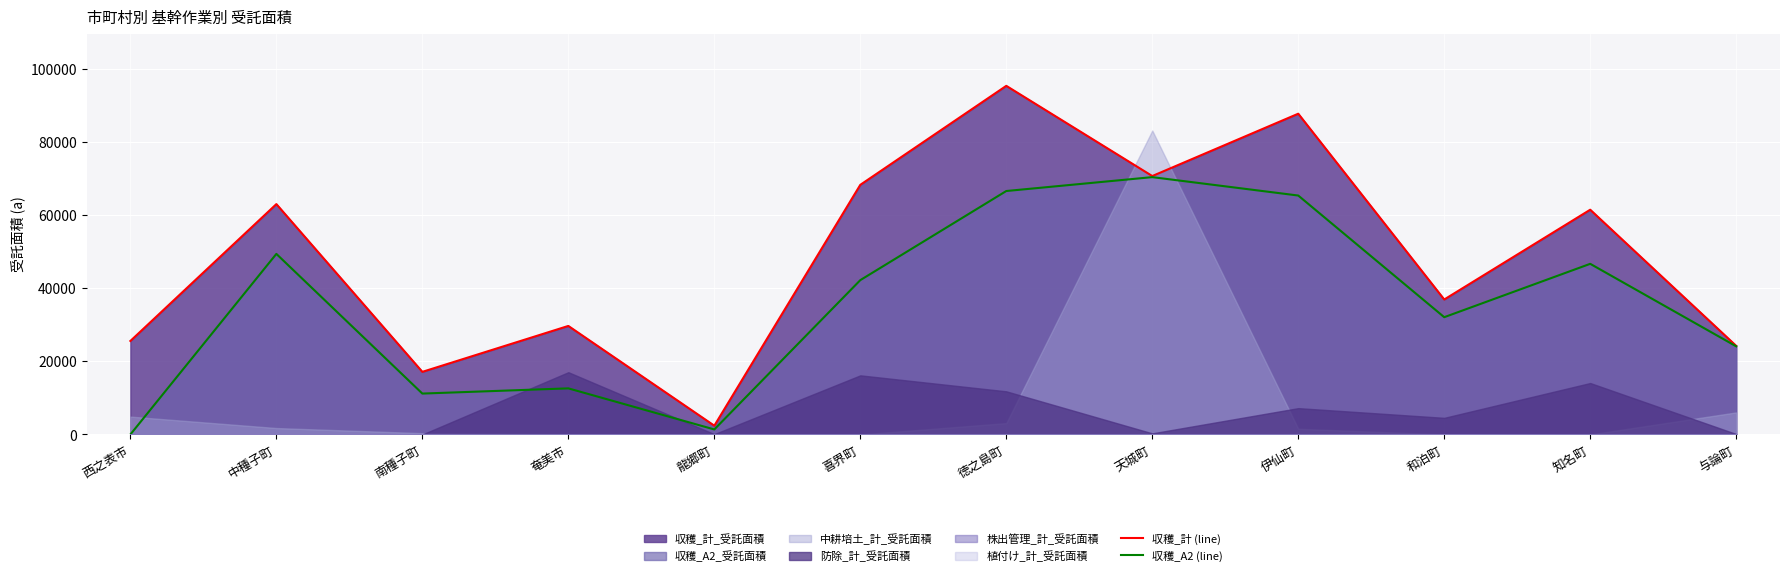

Is it true that 収穫_計 (line) equals 721.3 at 龍郷町?

False